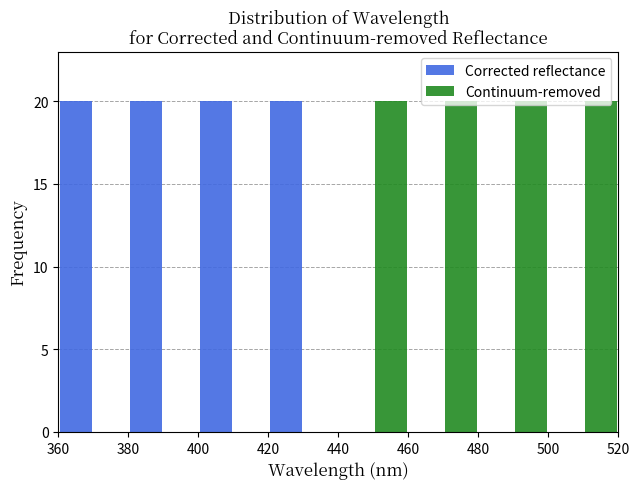

What is the height of the Corrected reflectance bar covering 380 to 400 on the x-axis? The values are not printed on the chart, so give them approximately, as read against the axis.

20